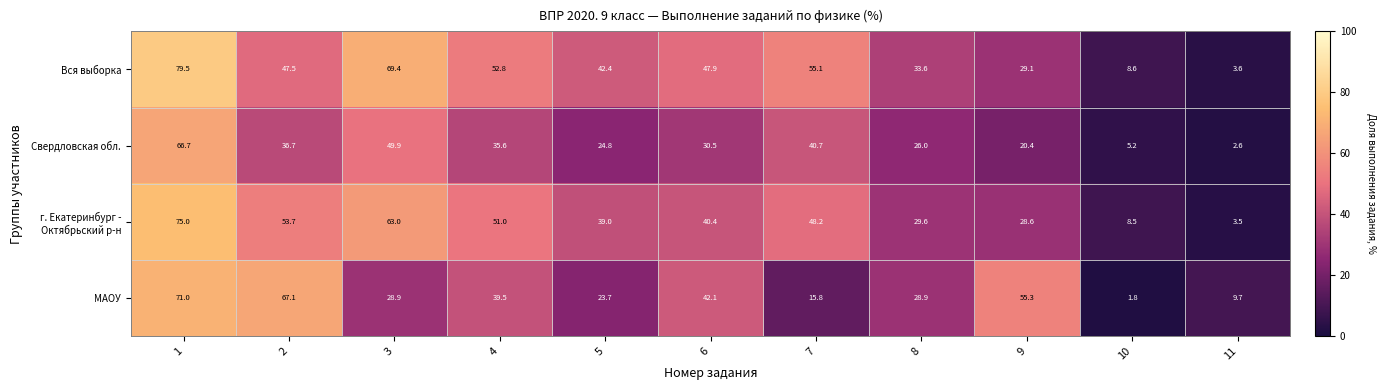

List the labels in order of Вся выборка value, largest first.

1, 3, 7, 4, 6, 2, 5, 8, 9, 10, 11